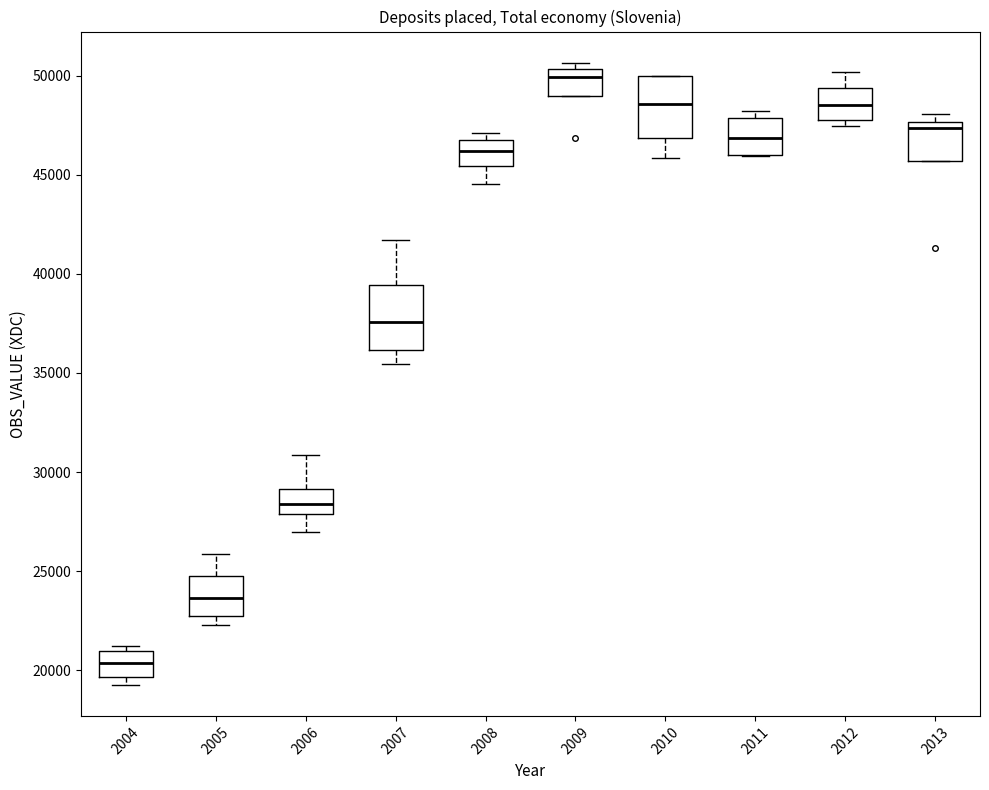

Reading left to right, read every box against the y-axis: the position of its median line, the range the box covers, and the ends of its whiskers. The values are not printed on the chart, so give them approximately, as read against the axis.

2004: median 20500, box 19500 to 21000, whiskers 19500 (just below the box's lower edge) to 21000 (just above the box's upper edge)
2005: median 23500, box 23000 to 25000, whiskers 22500 to 26000
2006: median 28500, box 28000 to 29000, whiskers 27000 to 31000
2007: median 37500, box 36000 to 39500, whiskers 35500 to 41500
2008: median 46000, box 45500 to 46500, whiskers 44500 to 47000
2009: median 50000, box 49000 to 50500, whiskers 49000 to 50500 (just above the box's upper edge)
2010: median 48500, box 47000 to 50000, whiskers 46000 to 50000
2011: median 47000, box 46000 to 48000, whiskers 46000 to 48000 (just above the box's upper edge)
2012: median 48500, box 48000 to 49500, whiskers 47500 to 50000
2013: median 47500 (just below the box's upper edge), box 45500 to 47500, whiskers 45500 to 48000